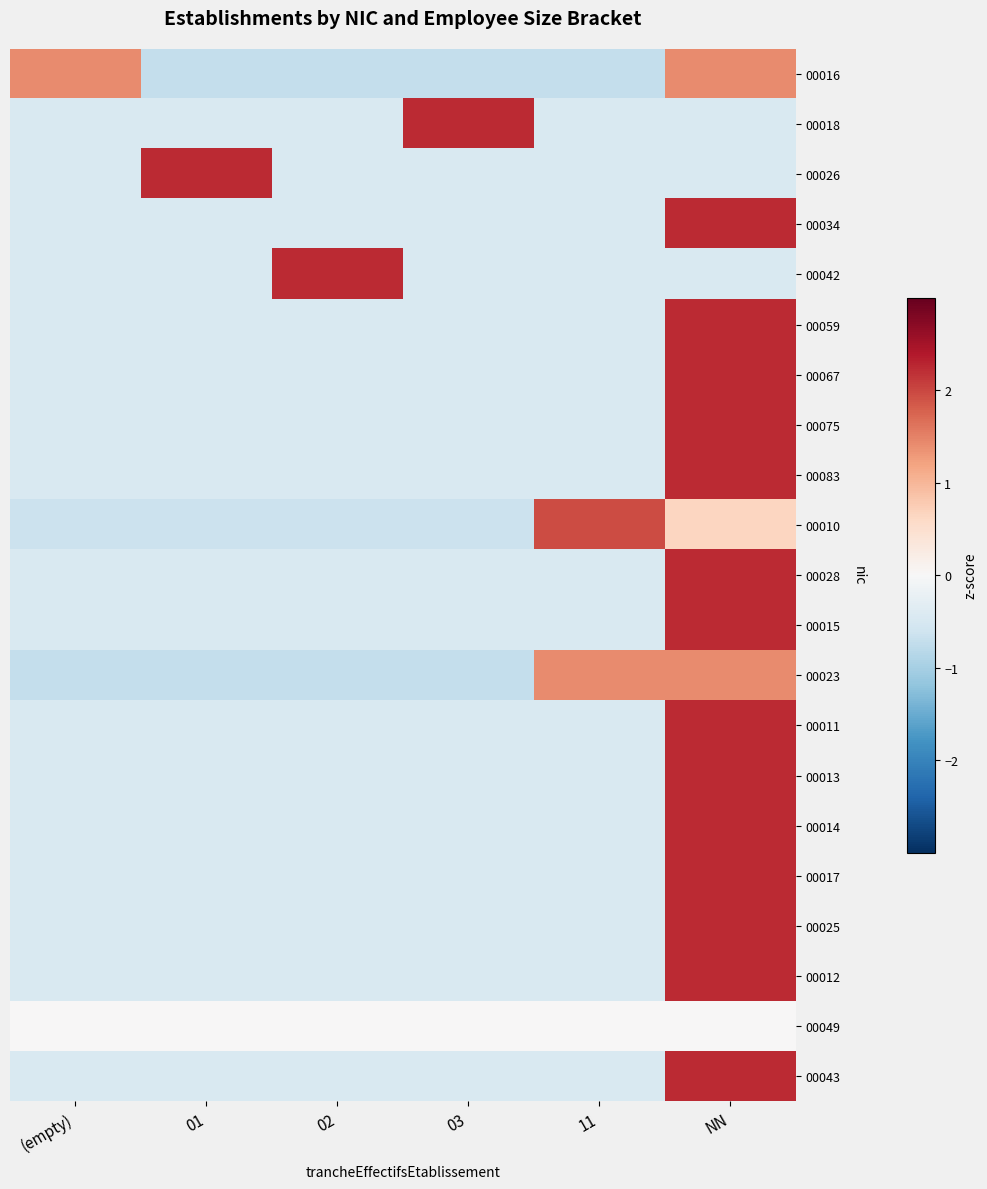

At how many categories does at least one series exceed 1?

6